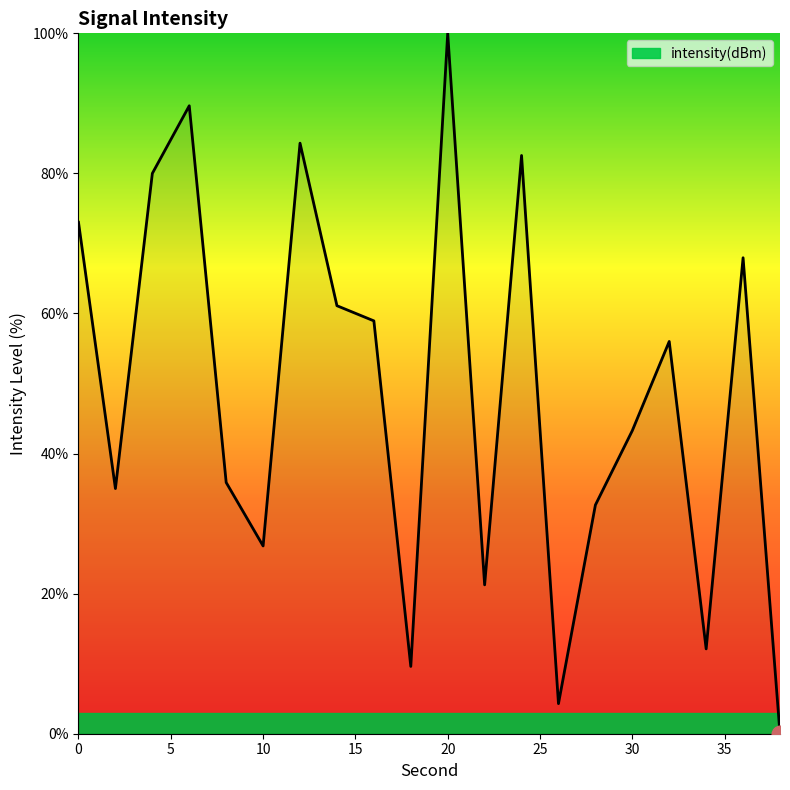

What is the difference between the maximum and minimum values?

100.0